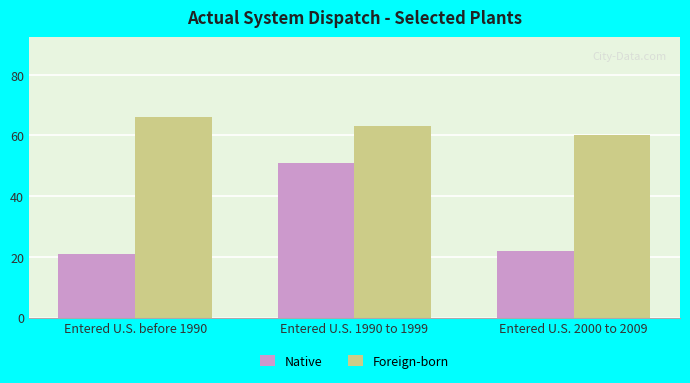

At which category is the sum across all series the highest?

Entered U.S. 1990 to 1999